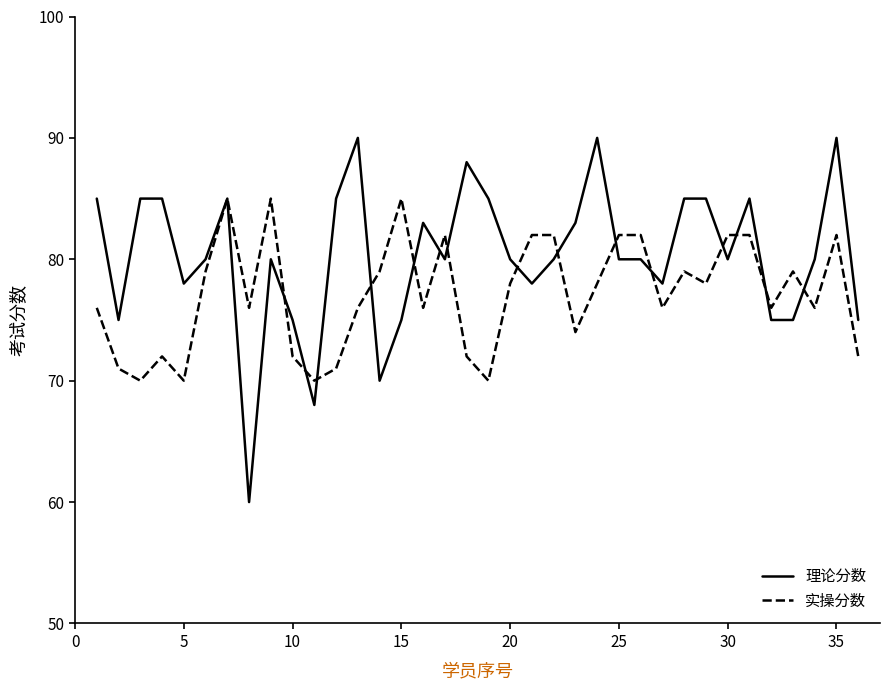

What is the average value of the 实操分数 series?

77